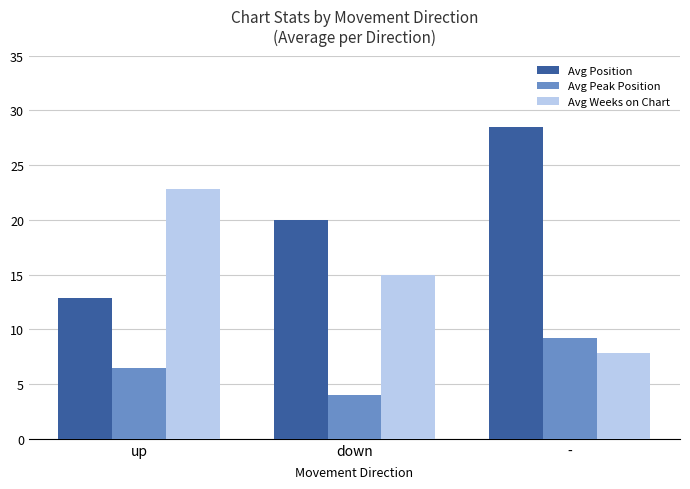

Rank the series at down from highest to lowest value.

Avg Position, Avg Weeks on Chart, Avg Peak Position